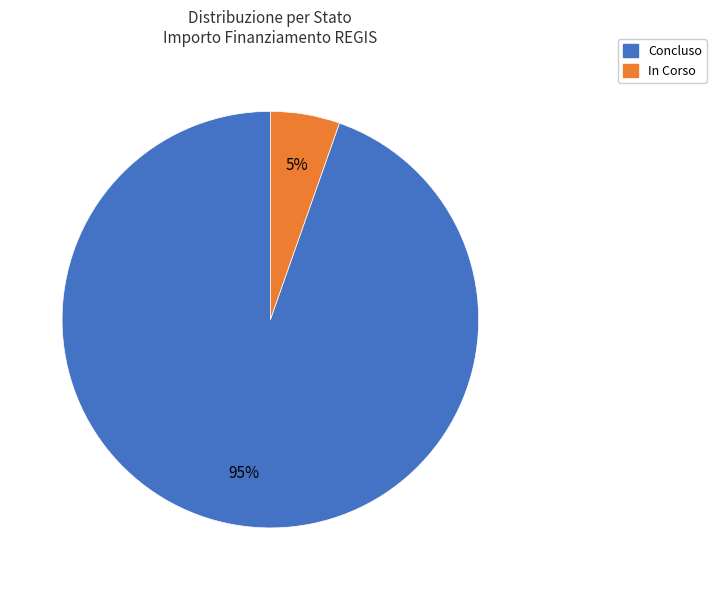

Count the number of slices in the pie.

2